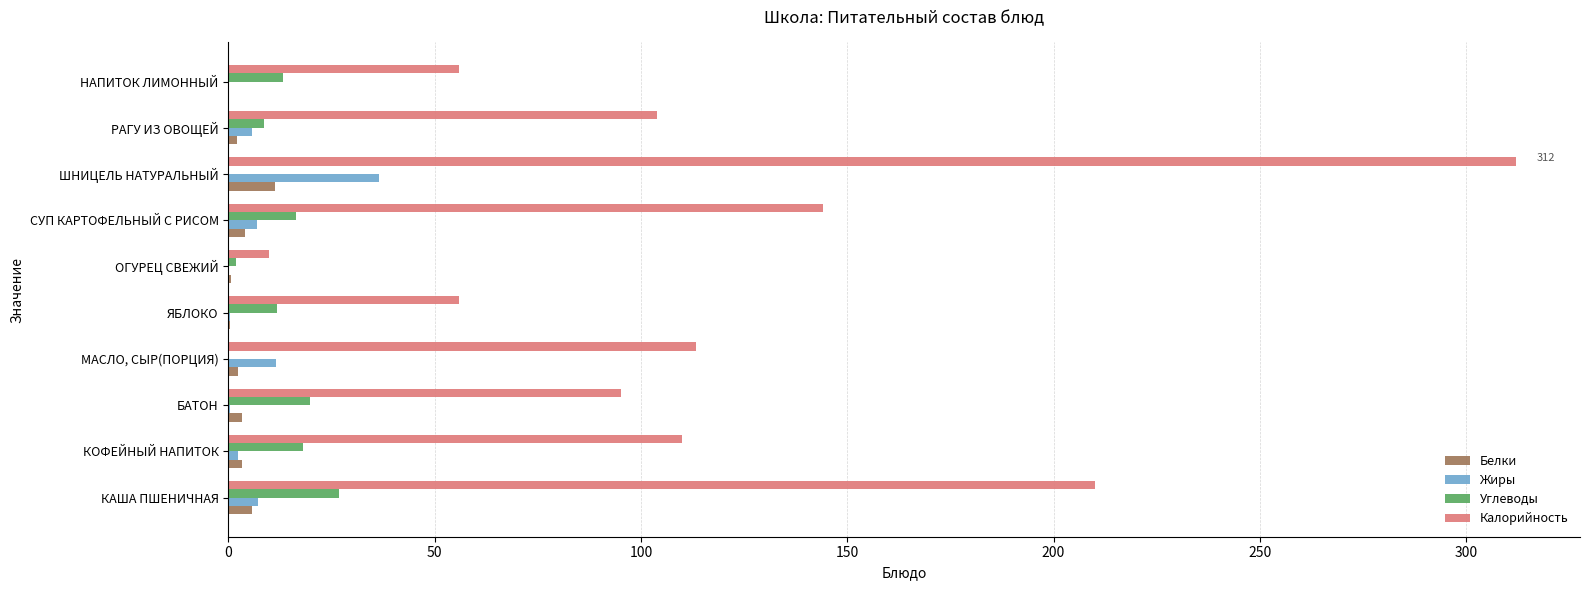

True or false: Жиры has a value of -23.6 at НАПИТОК ЛИМОННЫЙ.

False